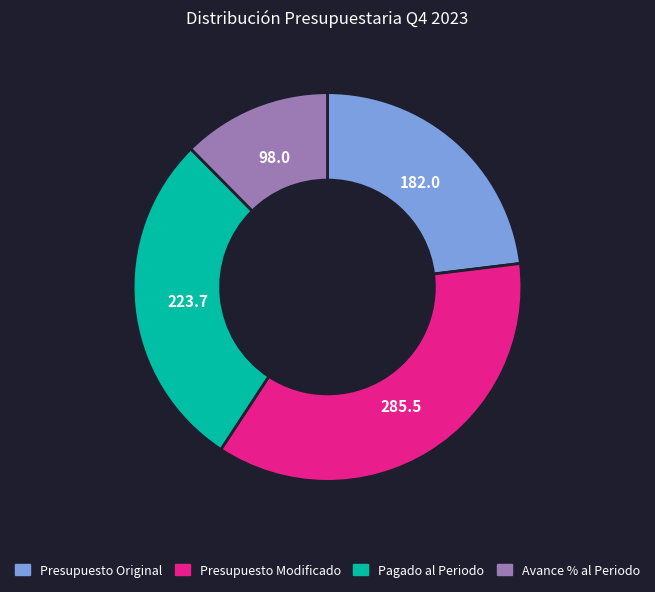

True or false: Presupuesto Original accounts for 10% of the total.

False